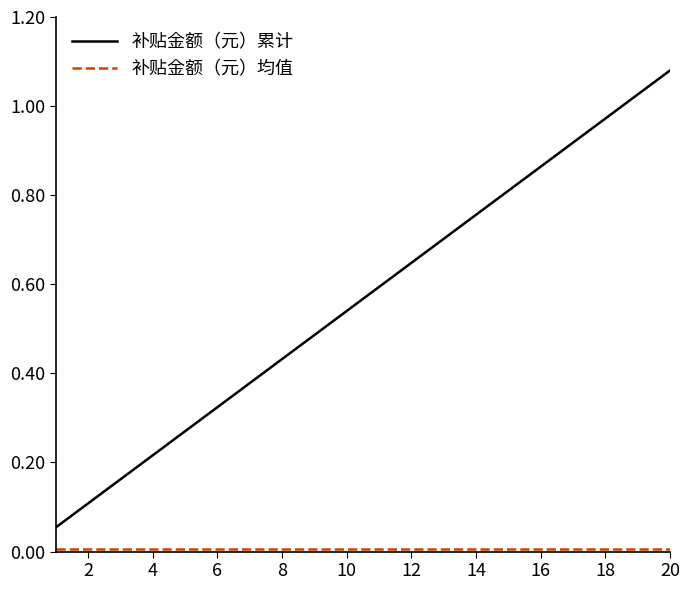

Does the chart have visible grid lines?

No